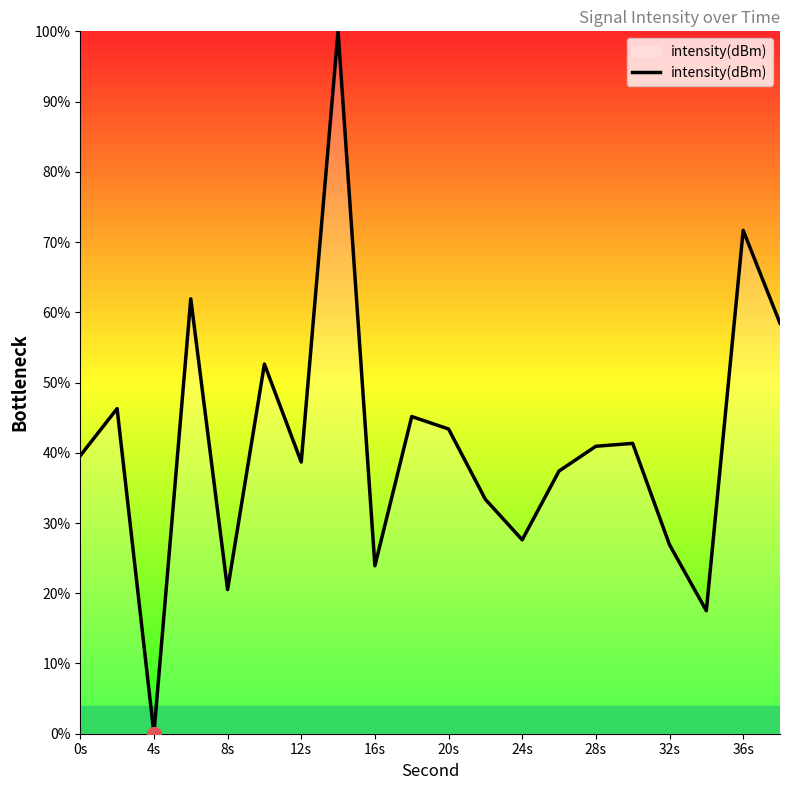

What is the difference between the maximum and minimum values?

100.0